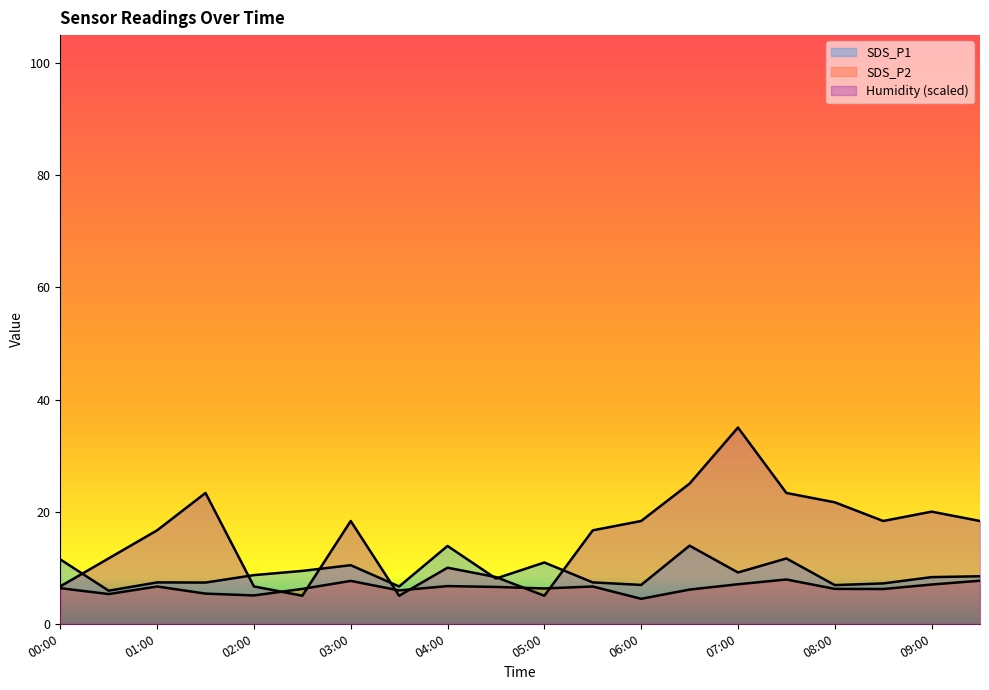

What are all the series names shown in the legend?

SDS_P1, SDS_P2, Humidity